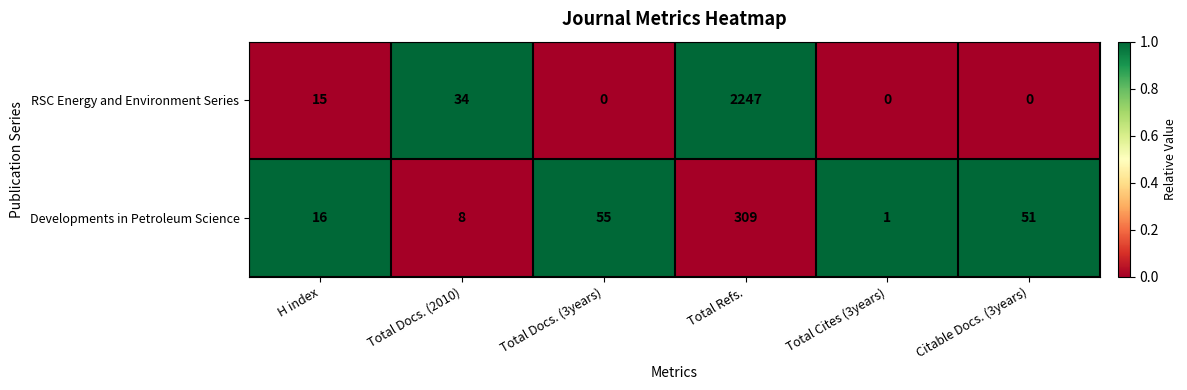

Reading right to left, transcribe all the data shown in this chart.

RSC Energy and Environment Series: 0	0	2247	0	34	15
Developments in Petroleum Science: 51	1	309	55	8	16